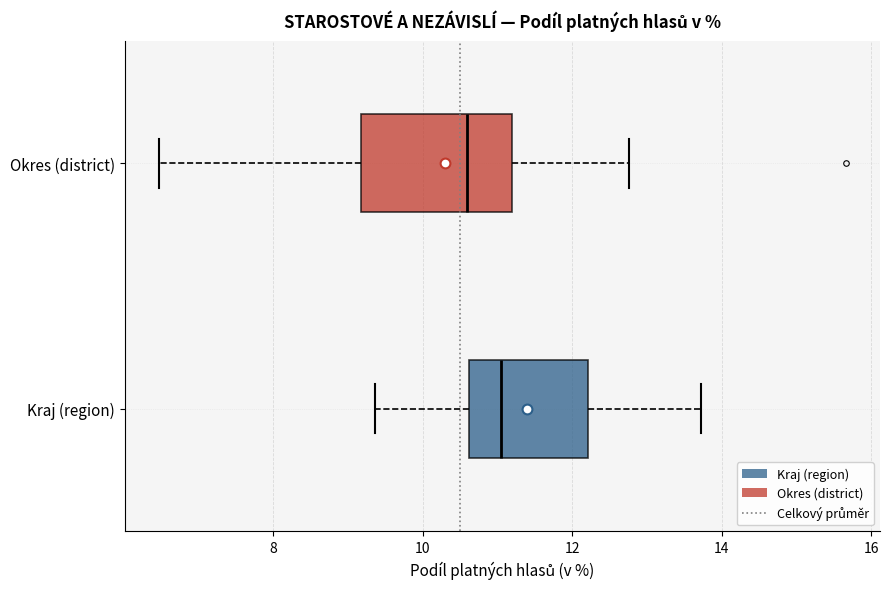

Where does the left whisker of the box for Kraj (region) end on the x-axis? The values are not printed on the chart, so give them approximately, as read against the axis.

9.4